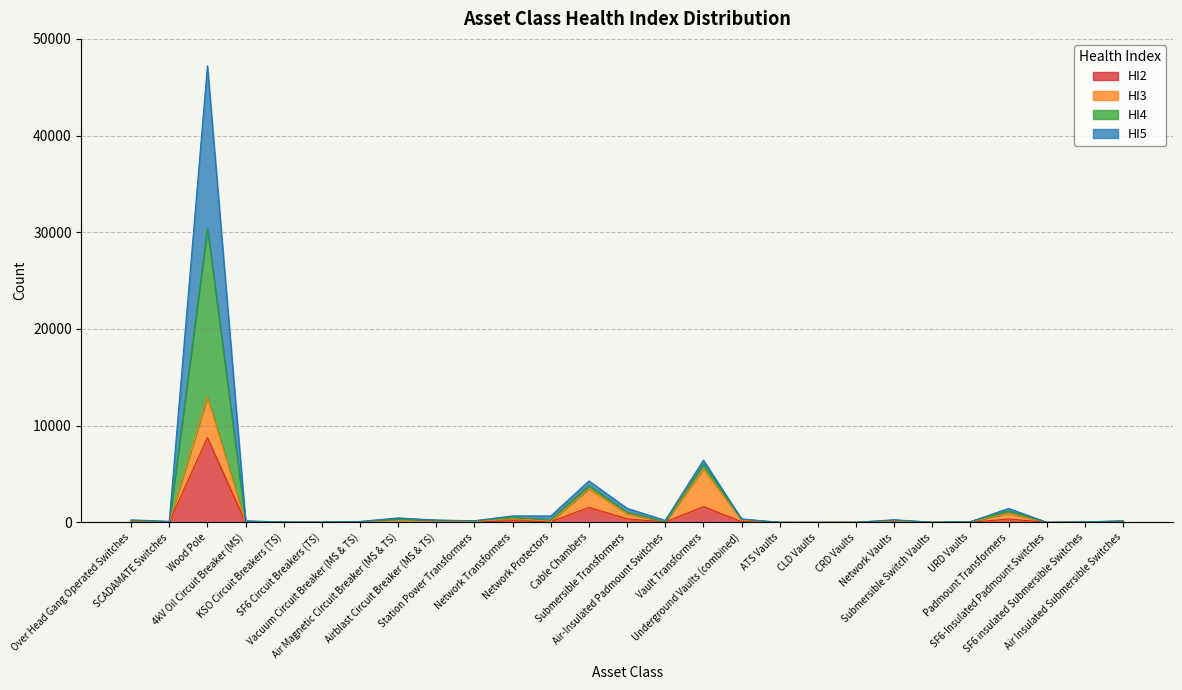

Between Air-Insulated Padmount Switches and 4kV Oil Circuit Breaker (MS), which is larger?

Air-Insulated Padmount Switches